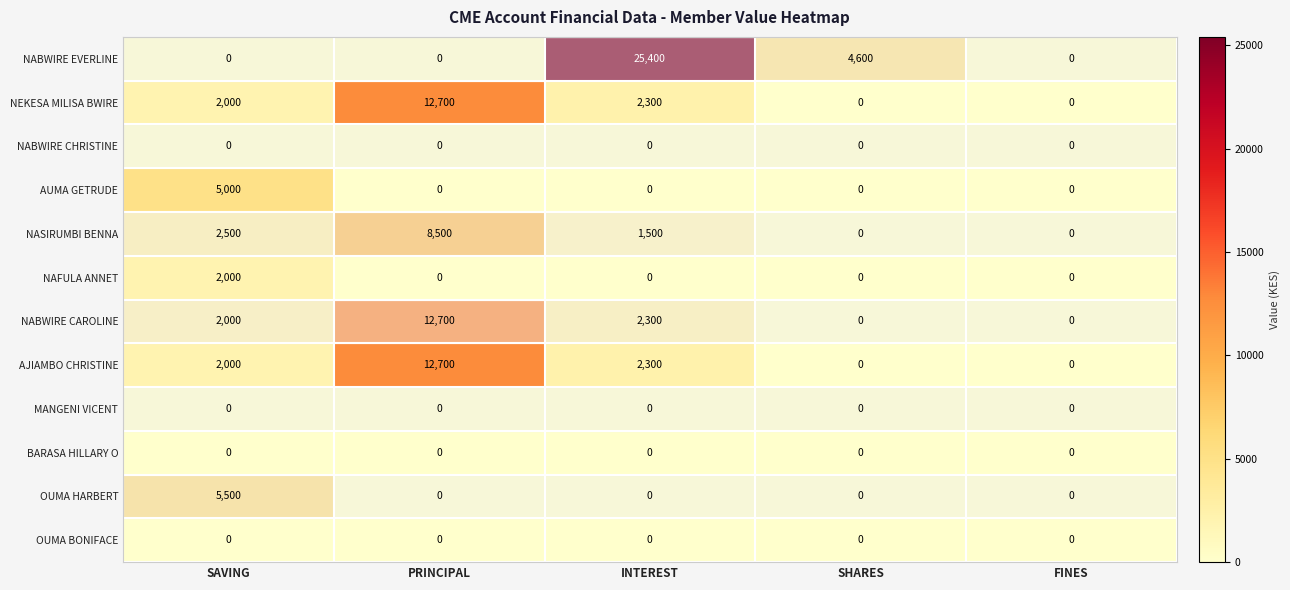

At which category does the chart reach its peak across all series?

INTEREST